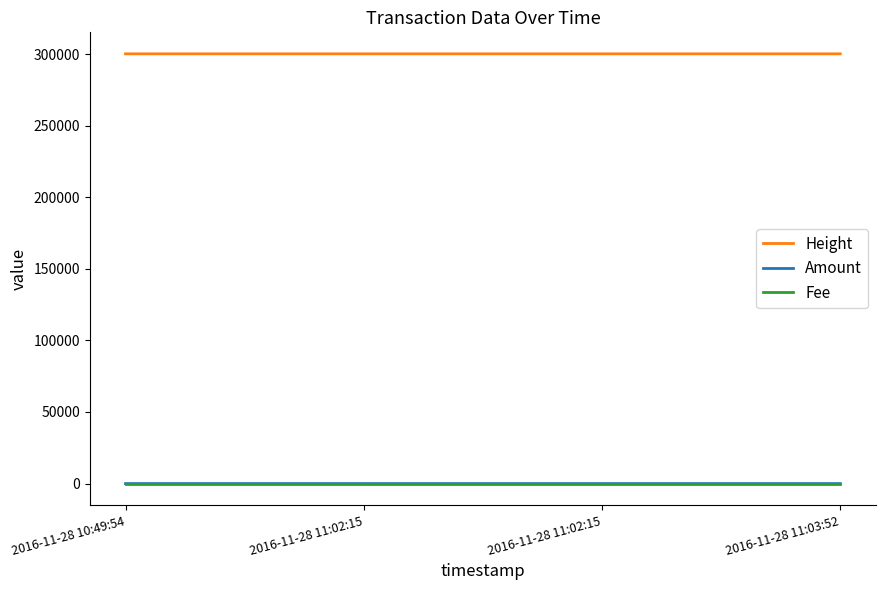

True or false: Height and Fee cross at least once.

False